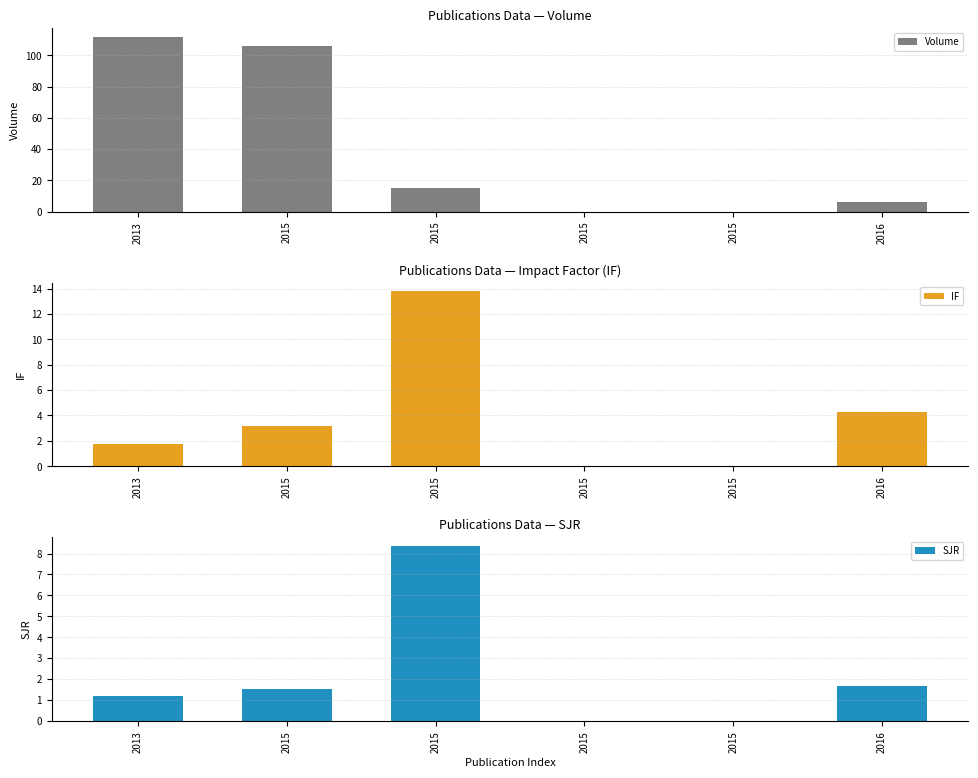

What is the value of the SJR bar at the 1st from the left?

1.2